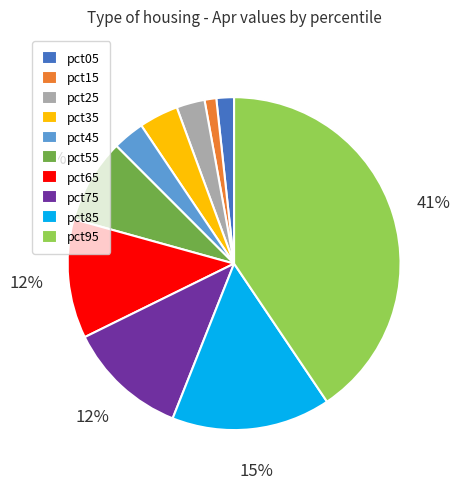

The pct65 slice represents 20% of the pie. True or false?

False